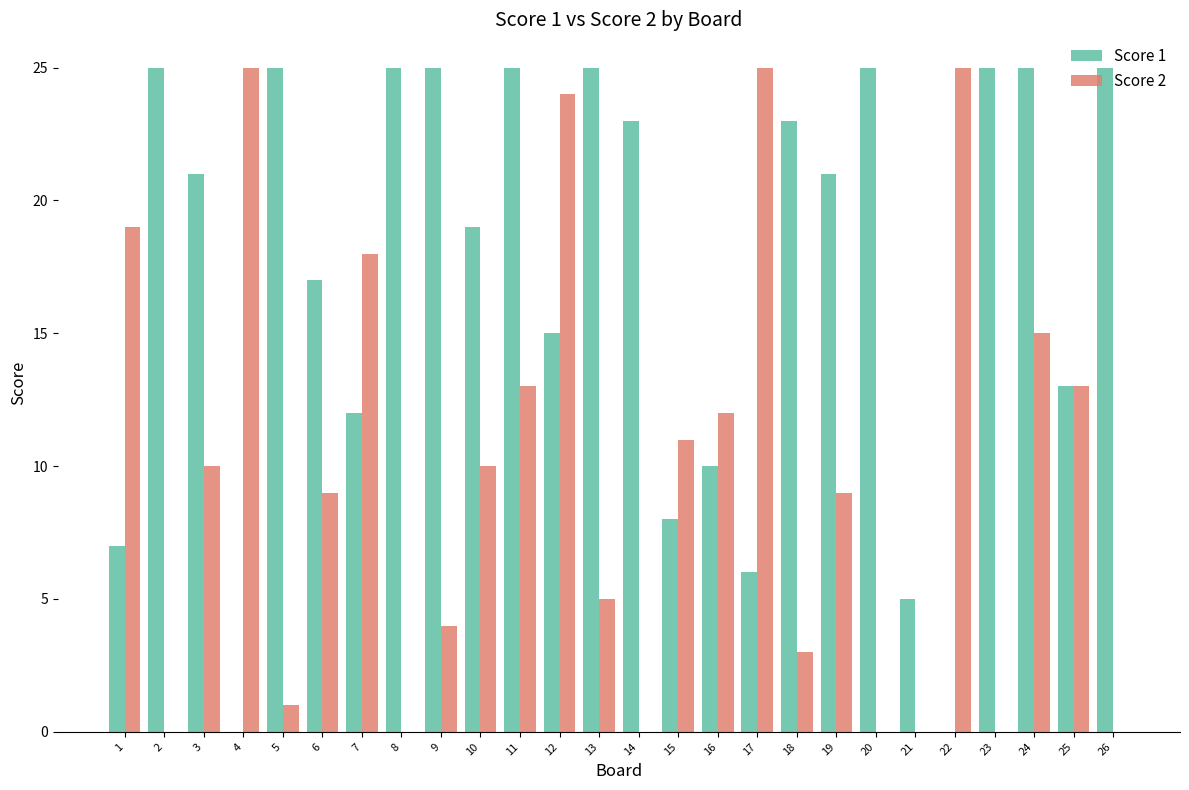

How many groups of bars are there?

26